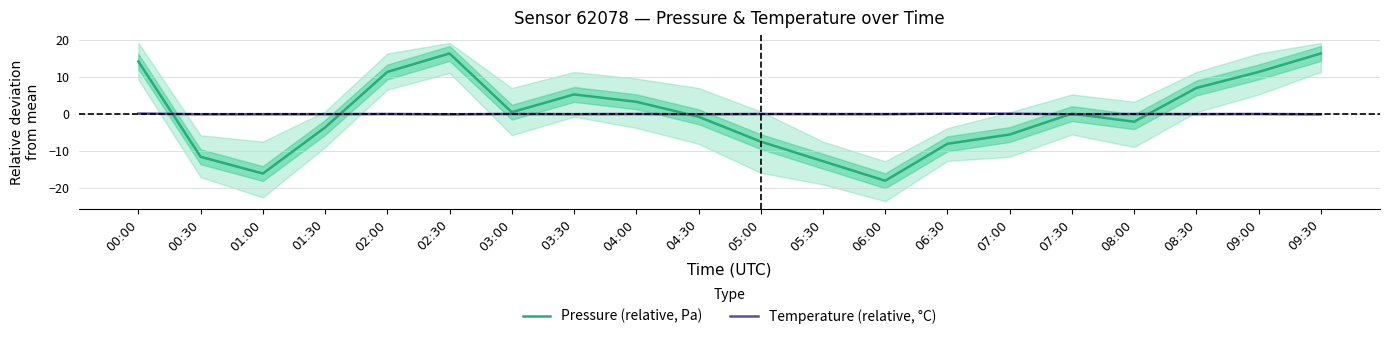

Which series has the largest range (max minus min)?

Pressure (relative, Pa)